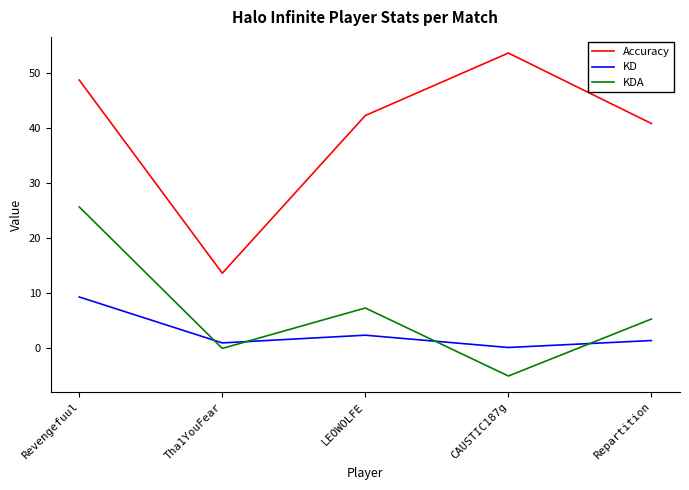

The value of KDA at LEOWOLFE is 7.3. True or false?

True